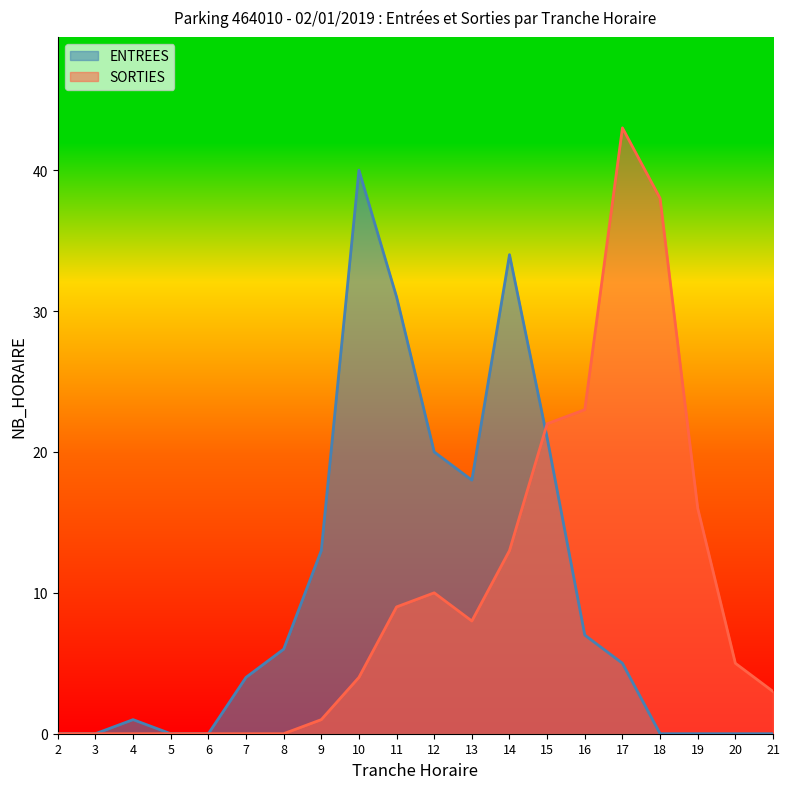

How many data points does each series have?

20